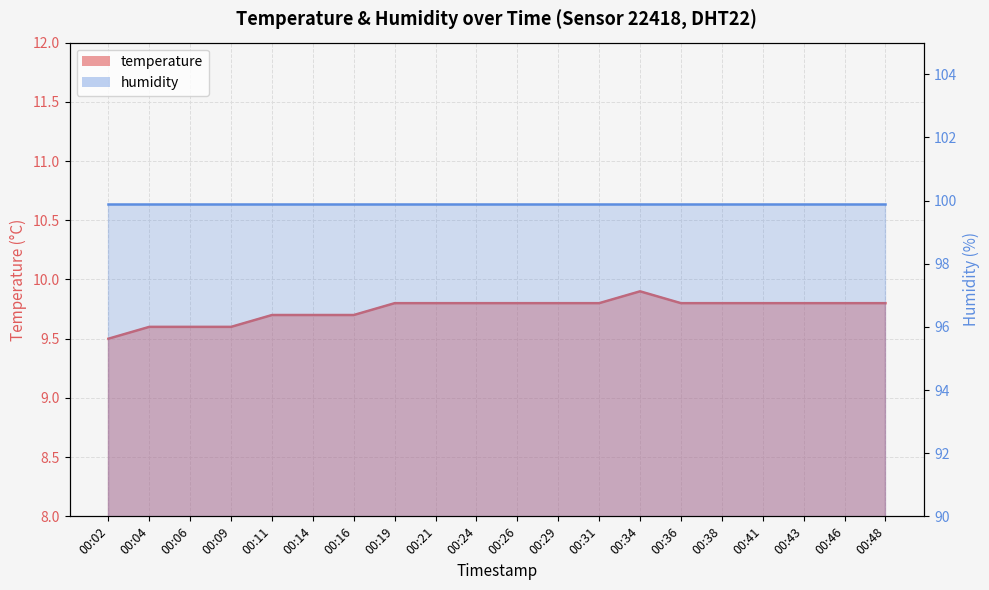

What is the sum of the values at 00:14 and 00:41?

19.5